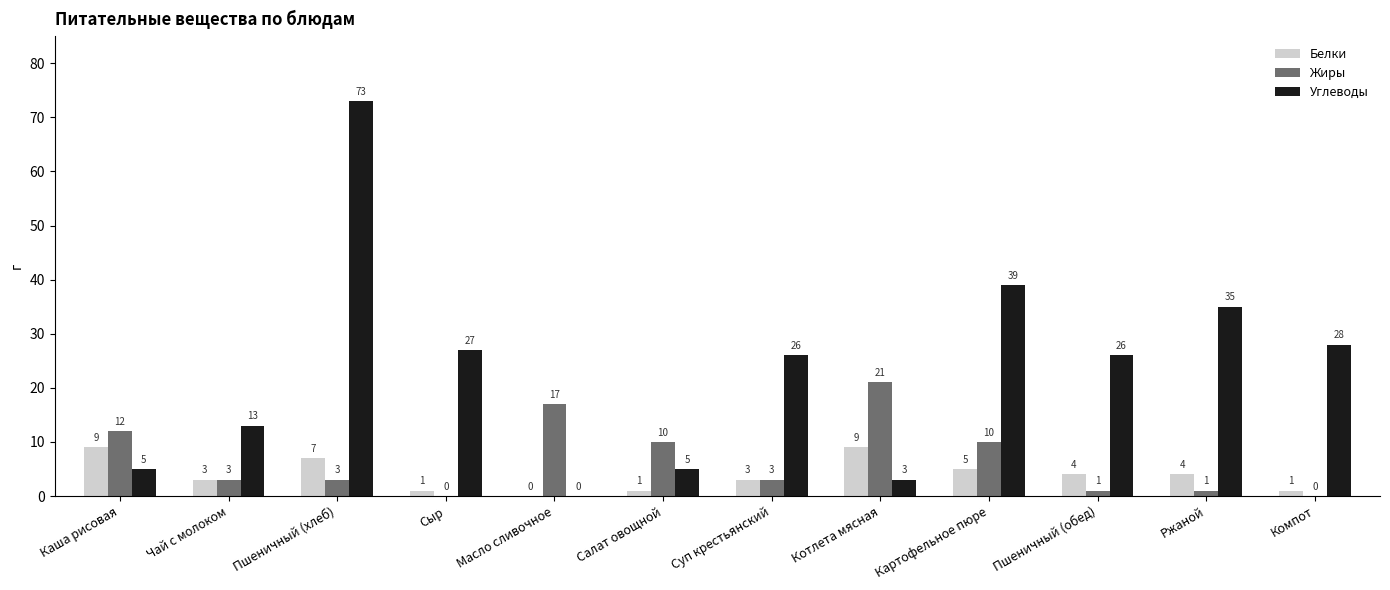

Is it true that Жиры equals 10 at Салат овощной?

True